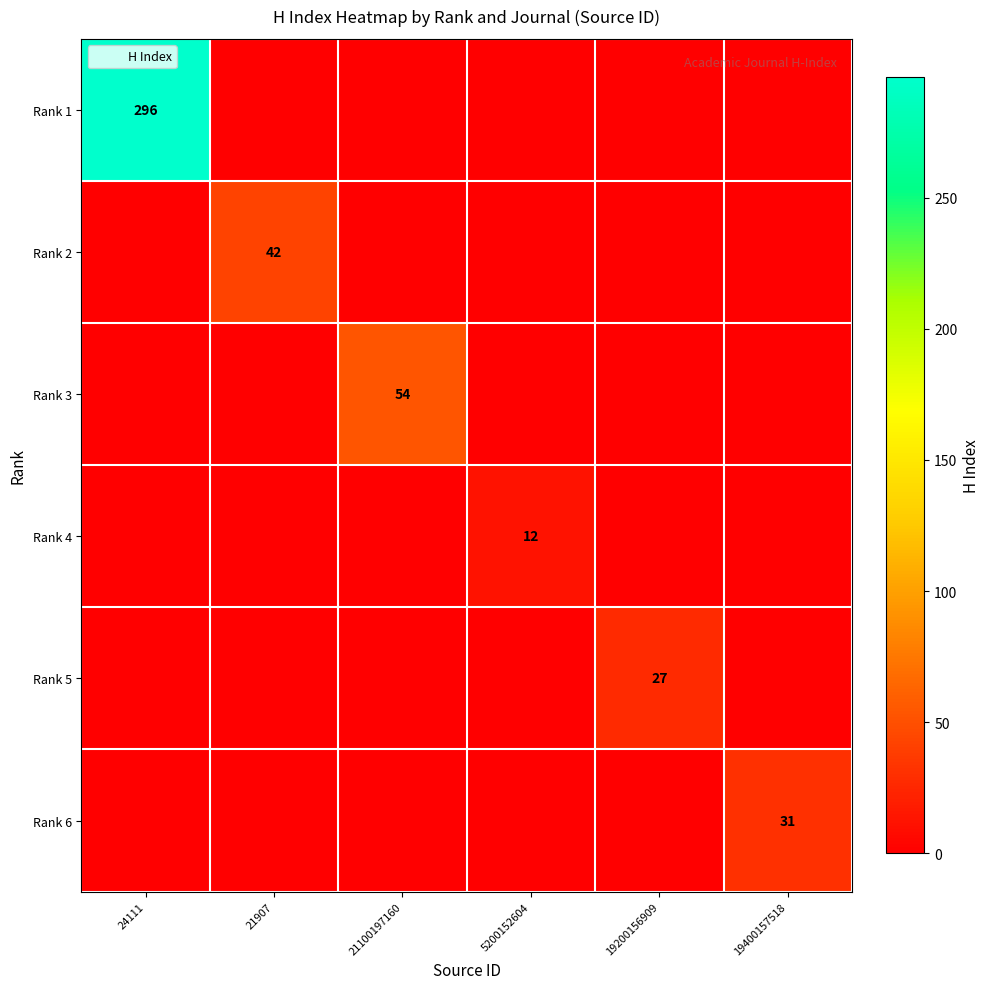

The Rank 2 series shows 42 at 21907. True or false?

True